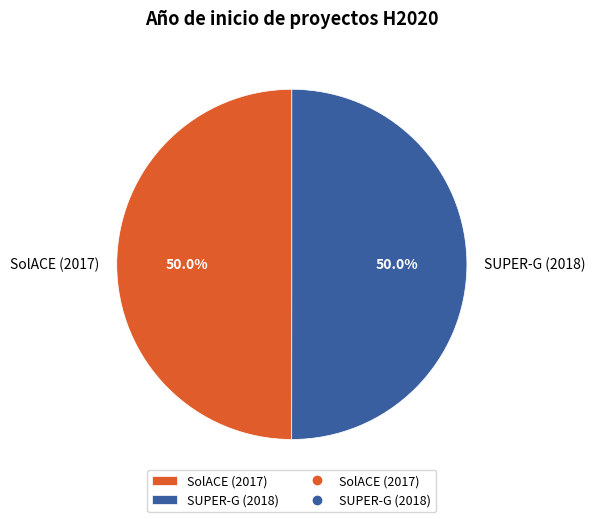

The SUPER-G (2018) slice represents 50% of the pie. True or false?

True